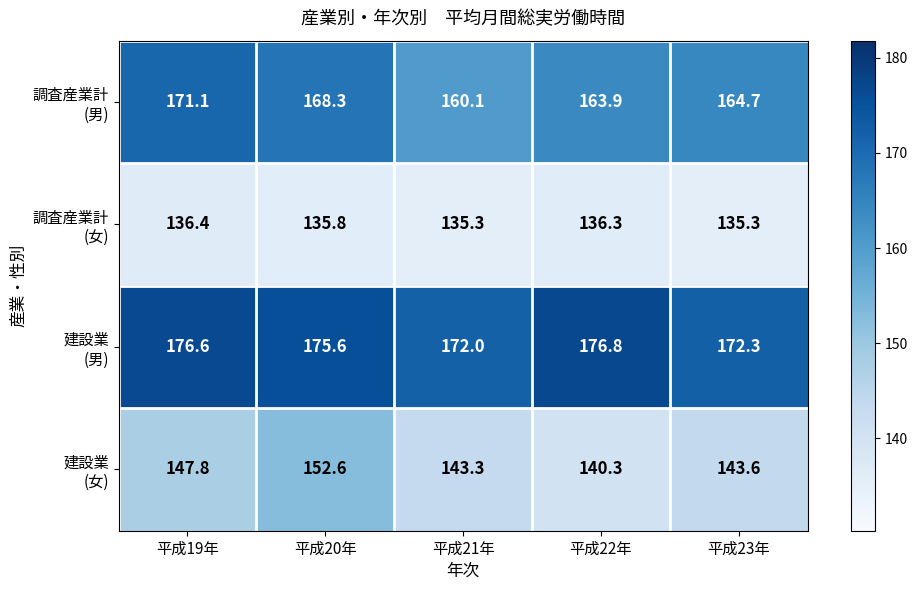

What is the spread (max minus min) of values at 平成19年?

40.2